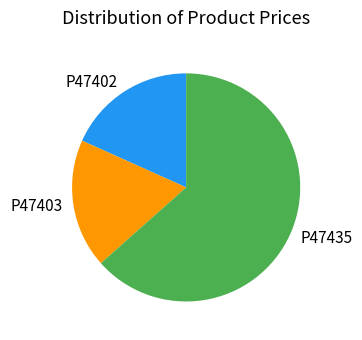

Is the sum of P47403 and P47435 greater than half?

Yes